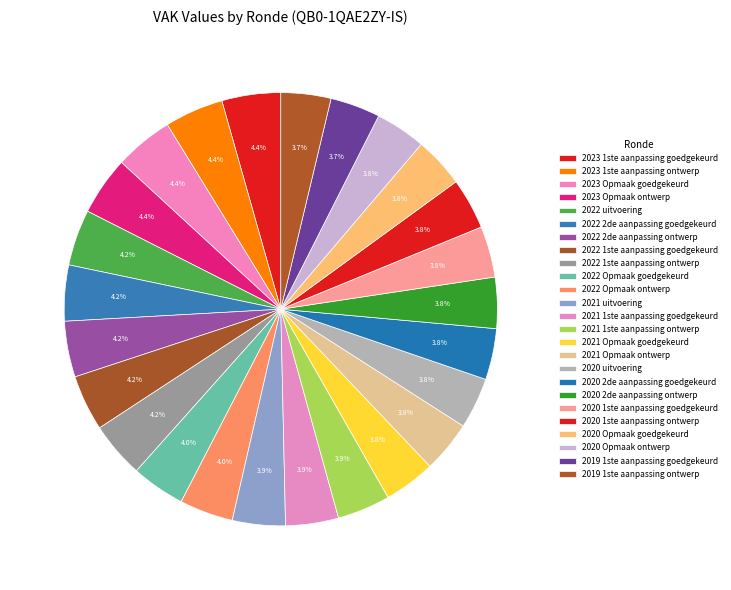

Is it true that 2023 Opmaak ontwerp is 4% of the pie?

True